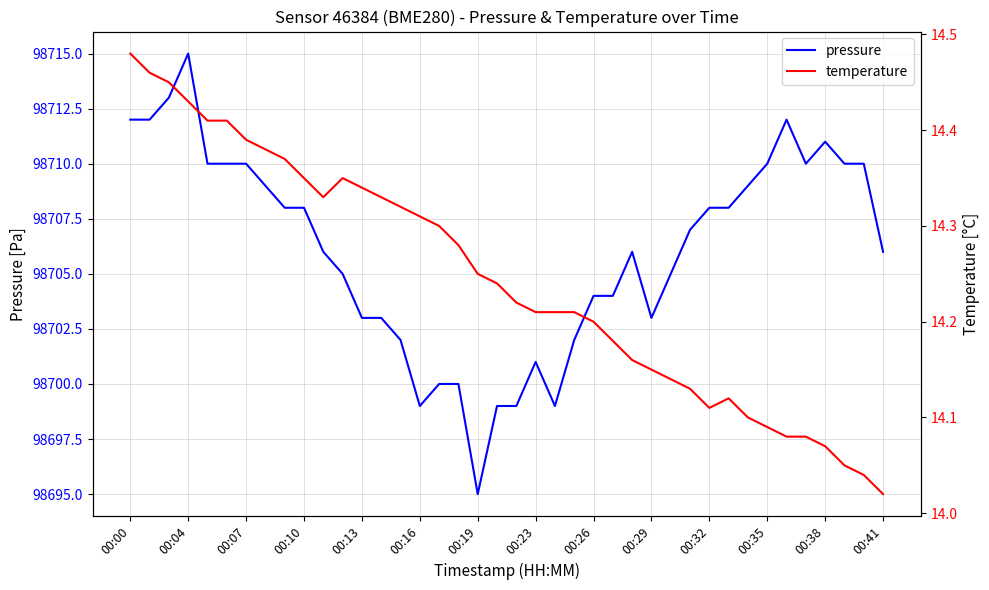

What is the maximum value for pressure?

98715